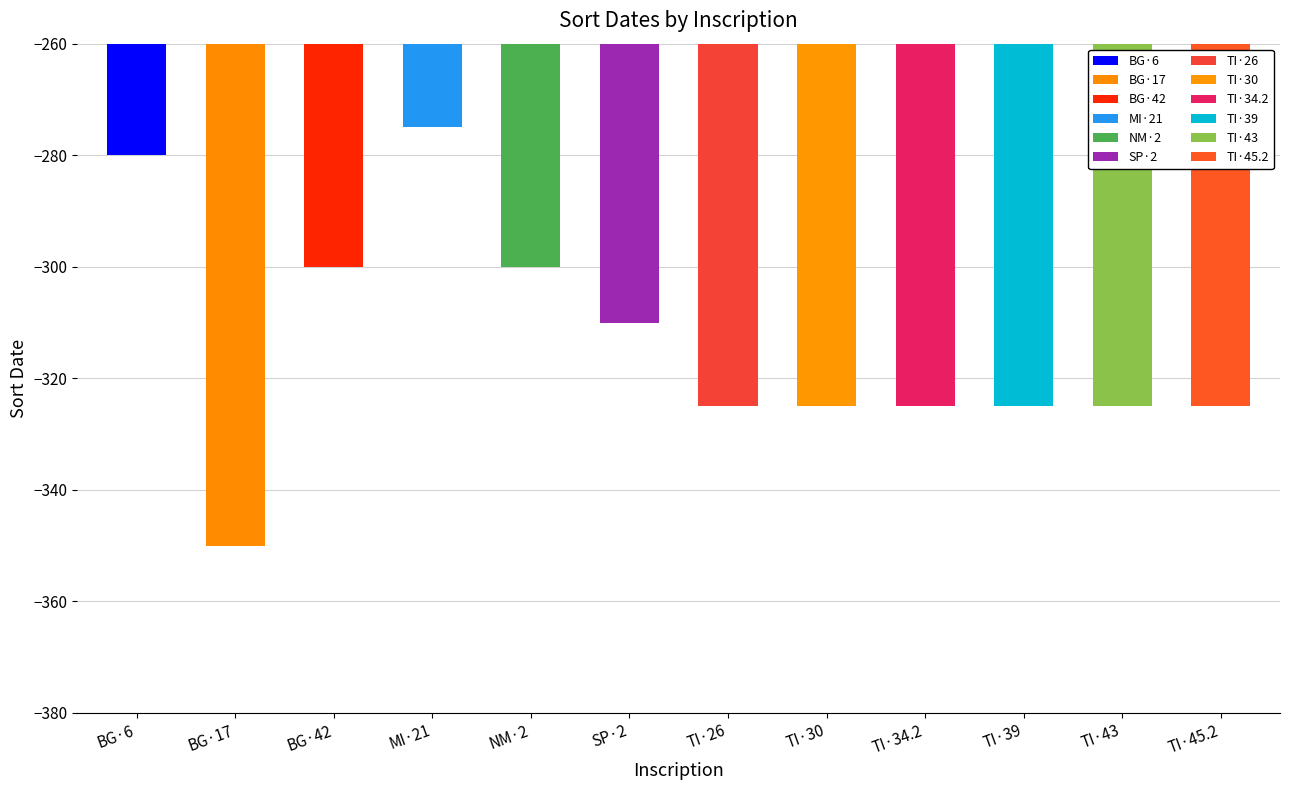

Reading left to right, extract all data points from this chart.

-280	-350	-300	-275	-300	-310	-325	-325	-325	-325	-325	-325